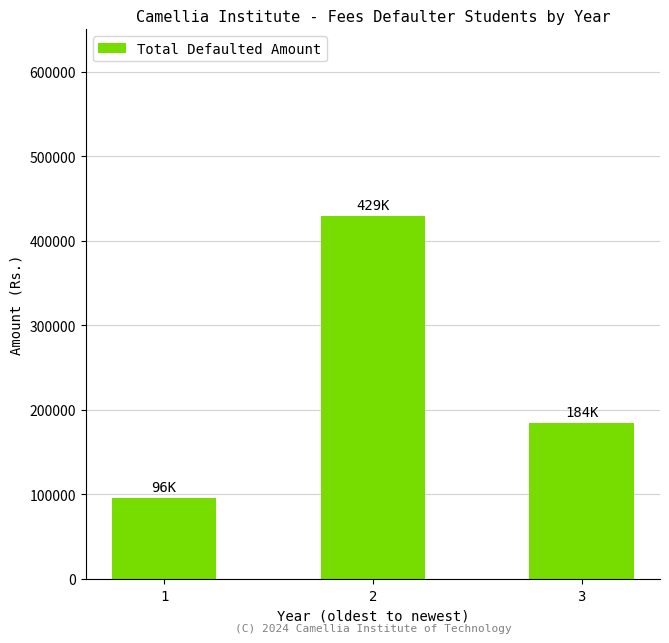

Rank the categories by value from highest to lowest.

2, 3, 1